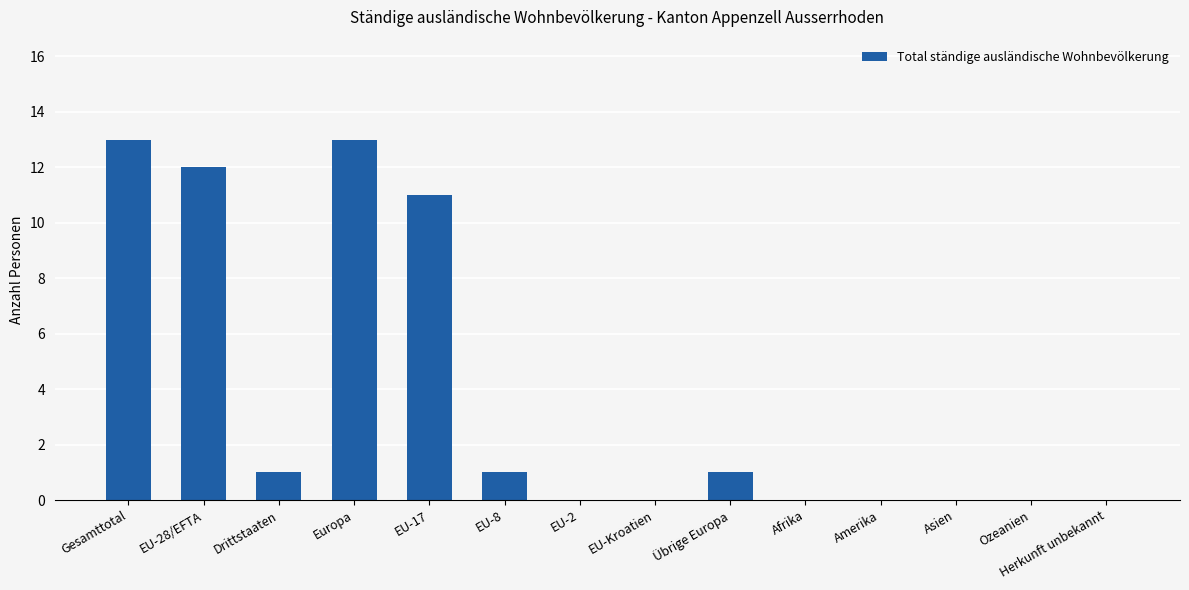

What is the sum of the values at EU-Kroatien and EU-17?

11